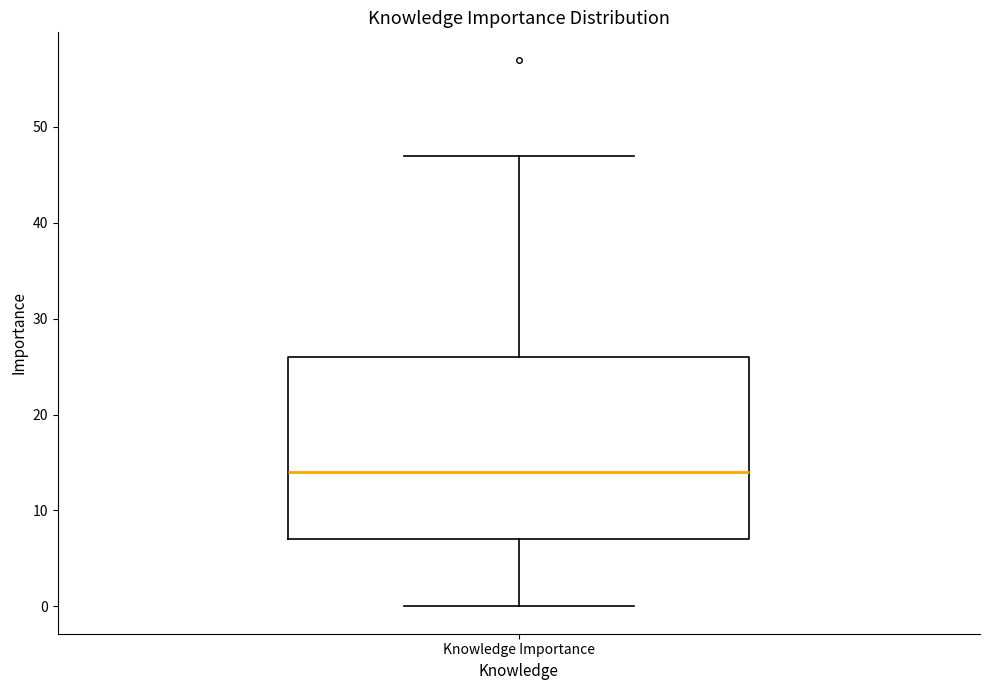

Transcribe this box plot: give where the median line is, the range the box spans, and where the two whiskers end, as read against the y-axis. The values are not printed on the chart, so give them approximately, as read against the axis.

median 14, box 7 to 26, whiskers 0 to 47